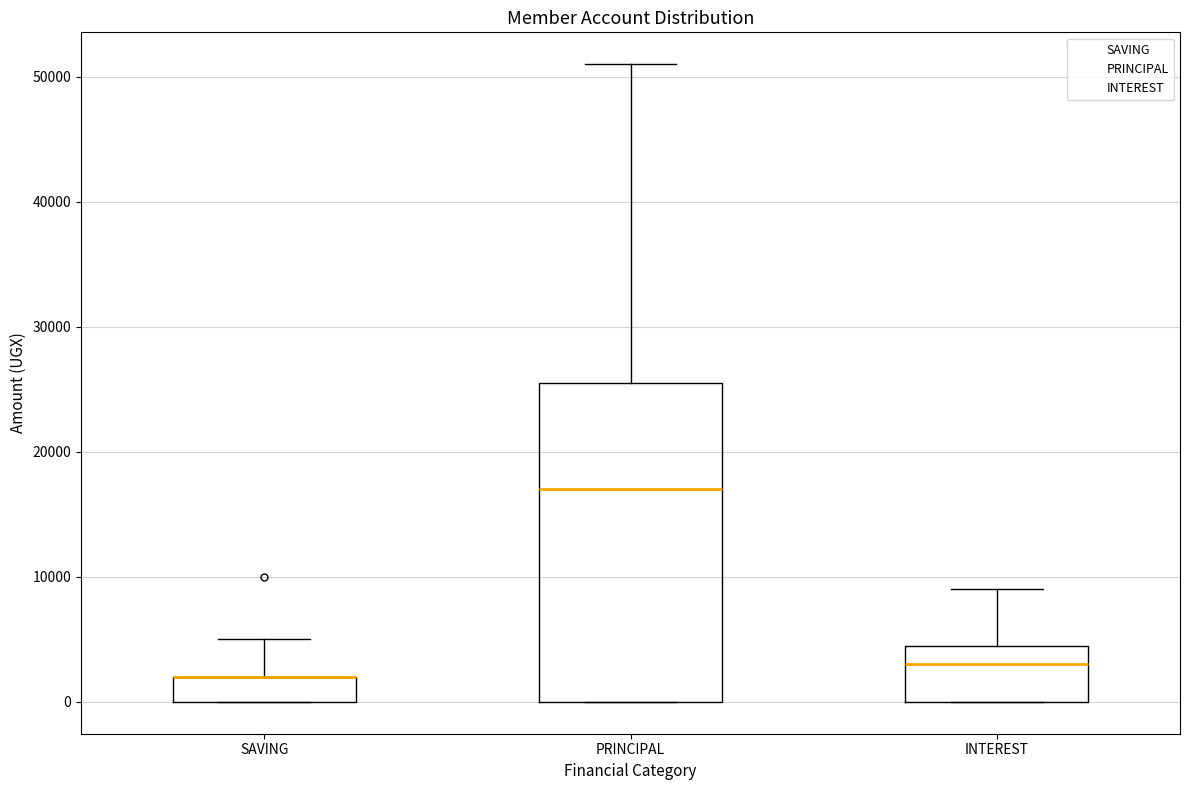

Reading left to right, read every box against the y-axis: the position of its median line, the range the box covers, and the ends of its whiskers. The values are not printed on the chart, so give them approximately, as read against the axis.

SAVING: median 2000 (drawn on the box's upper edge), box 0 to 2000, whiskers 0 to 5000
PRINCIPAL: median 17000, box 0 to 26000, whiskers 0 to 51000
INTEREST: median 3000, box 0 to 5000, whiskers 0 to 9000